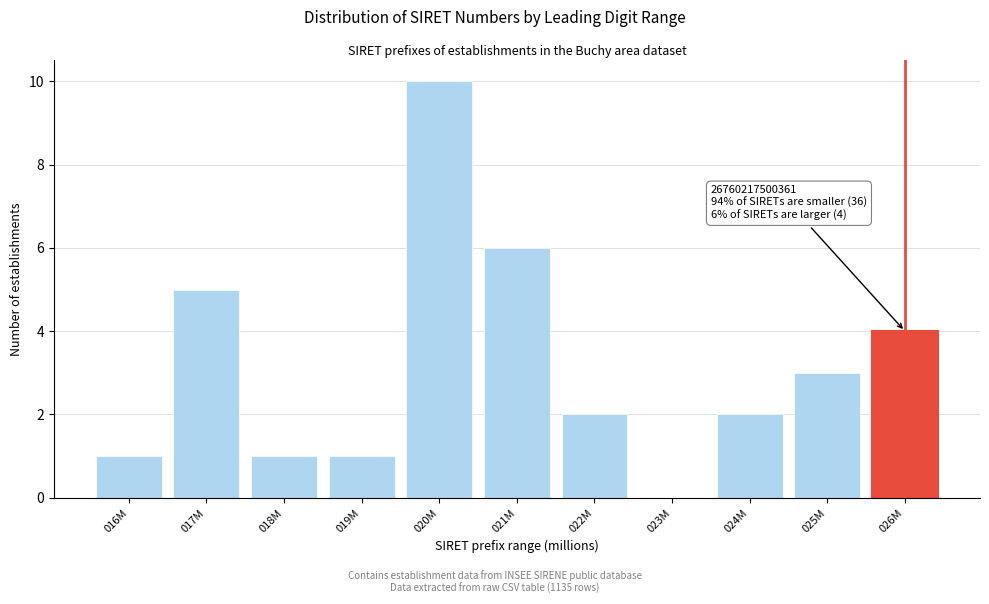

Reading left to right, extract all data points from this chart.

016M=1	017M=5	018M=1	019M=1	020M=10	021M=6	022M=2	023M=0	024M=2	025M=3	026M=4